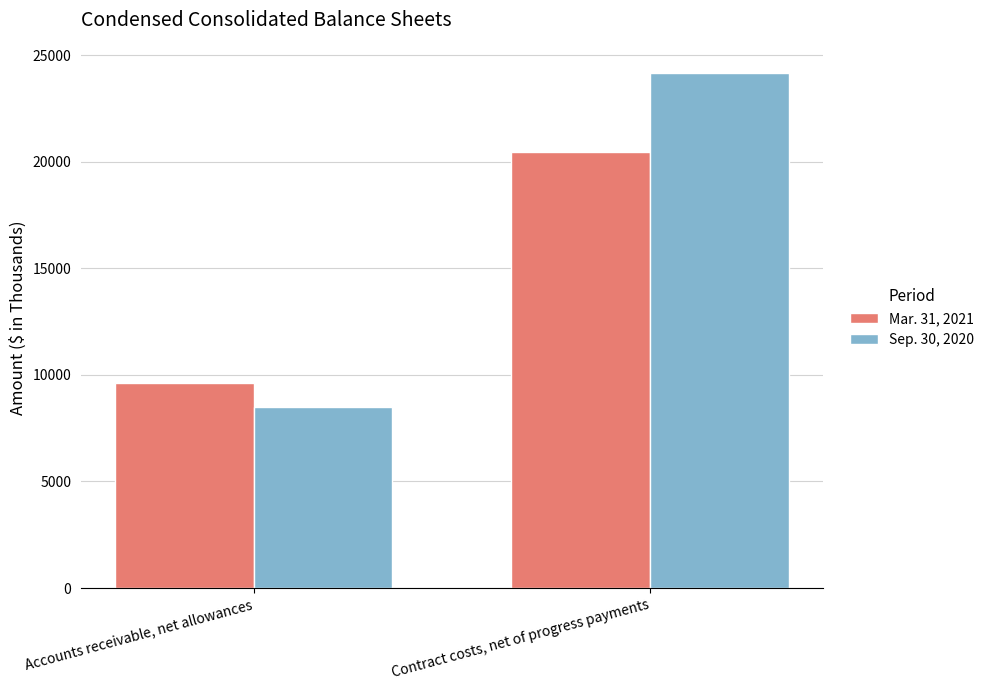

What is the value of the Mar. 31, 2021 bar at the 2nd from the left?

20449